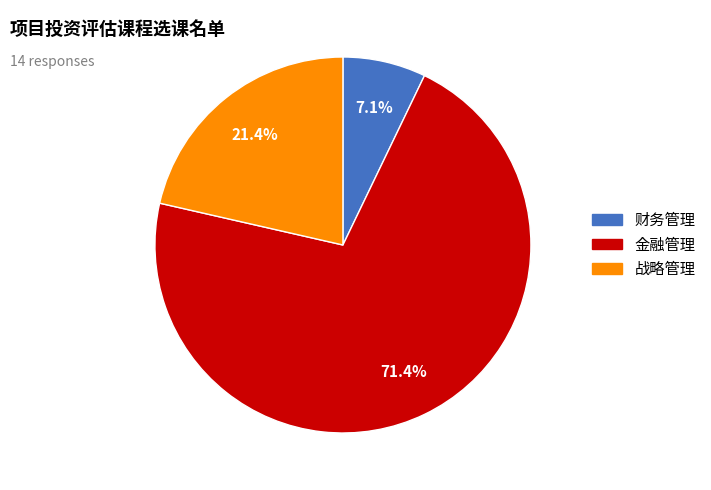

To the nearest percent, what is the average slice percentage?

33%